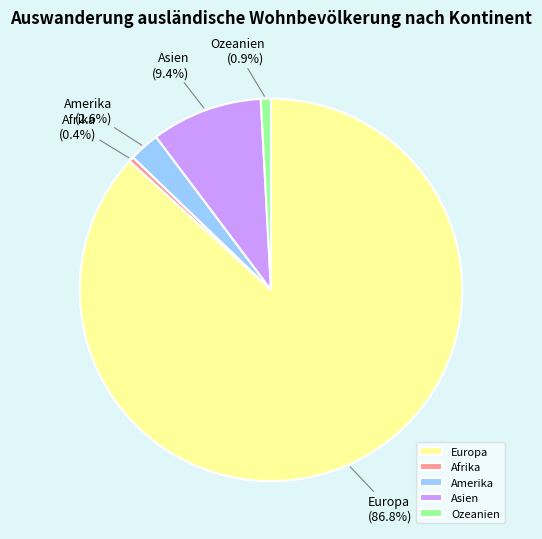

Does any single category account for the majority?

Yes